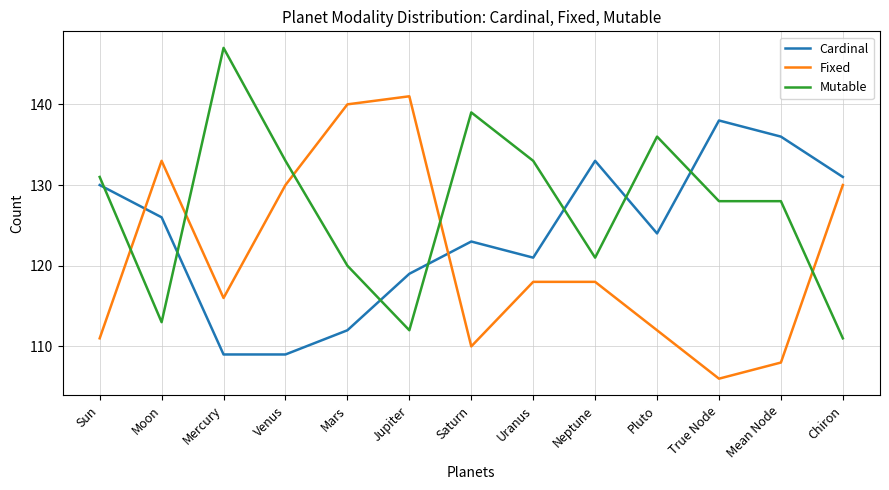

Rank the series at Moon from lowest to highest value.

Mutable, Cardinal, Fixed